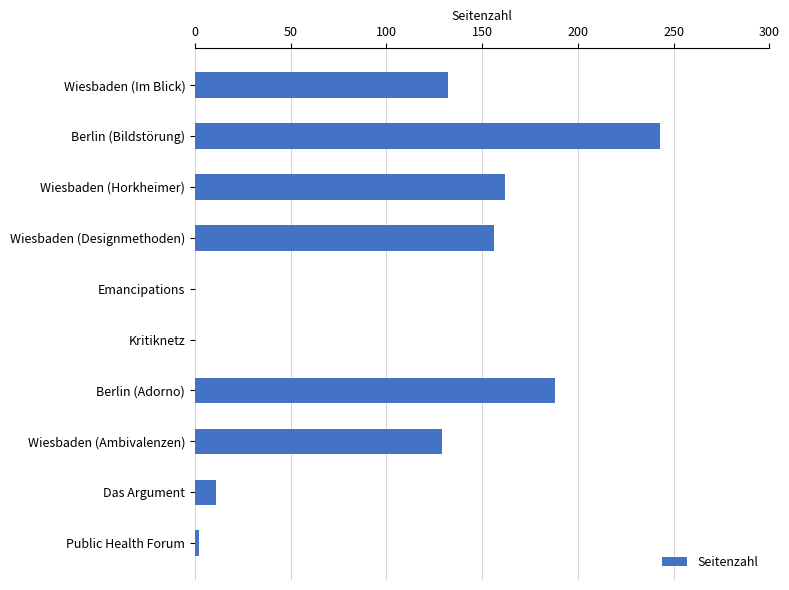

Between Das Argument and Public Health Forum, which is larger?

Das Argument